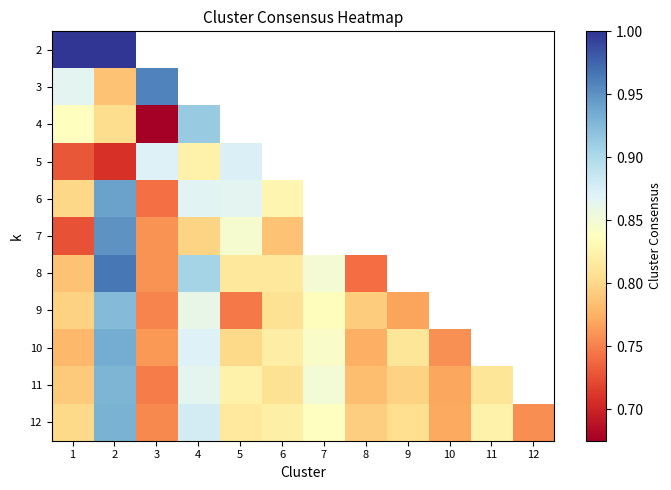

Which series changed the most between 5 and 10?

11